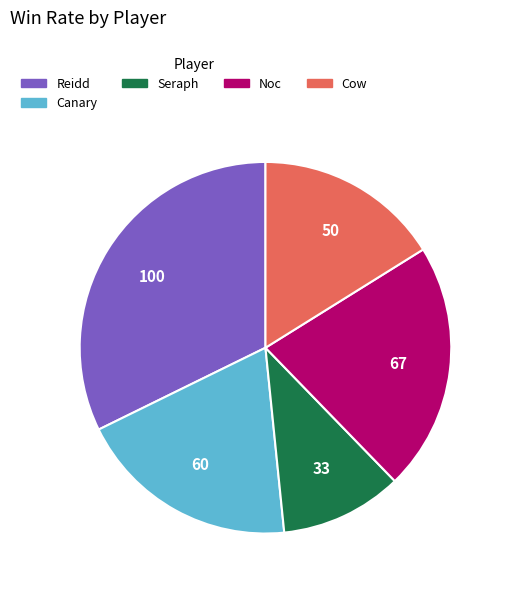

Which slice is the smallest?

Seraph